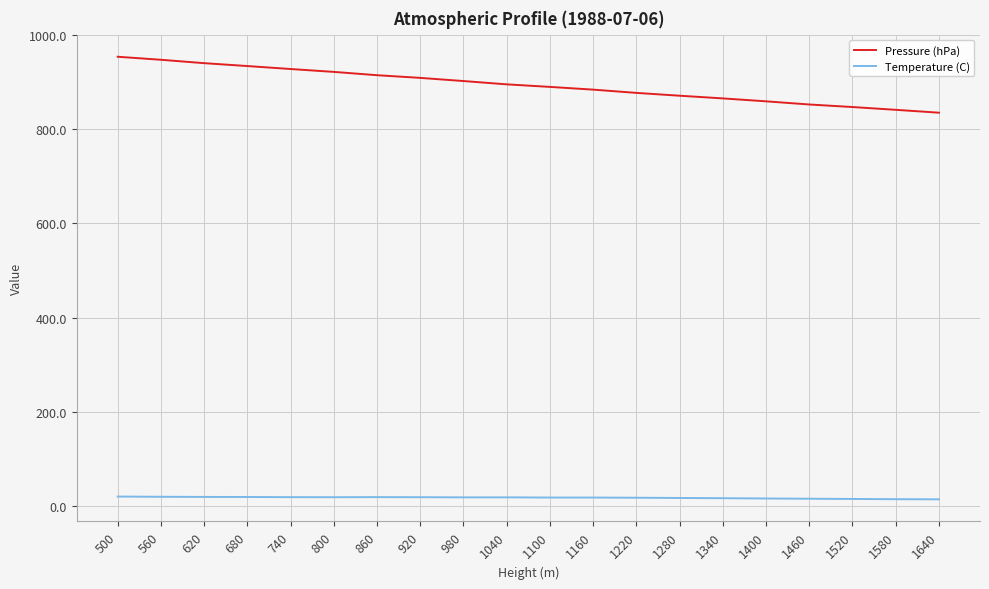

What is the difference between the Pressure (hPa) values at 500 and 1160?

69.7